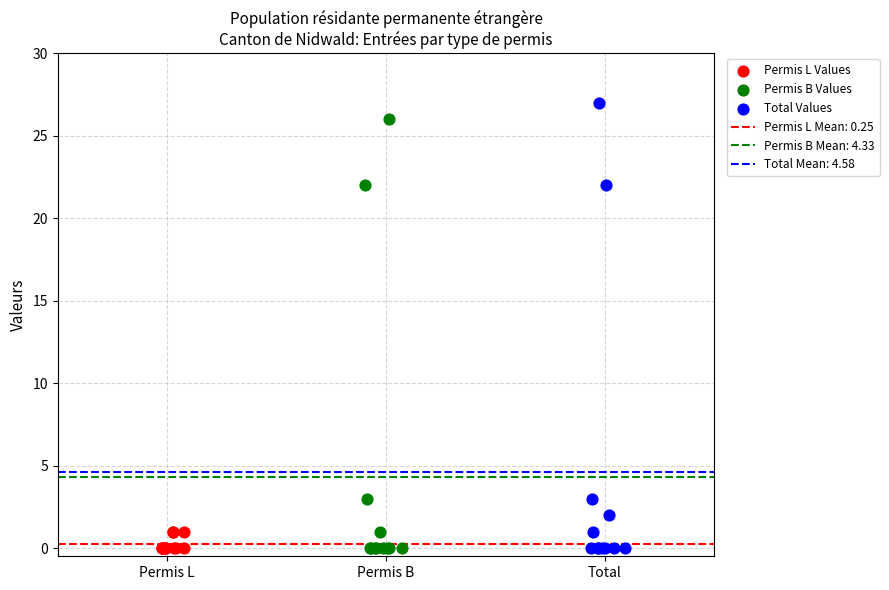

Which series has the largest Y range (max minus min)?

Total Values